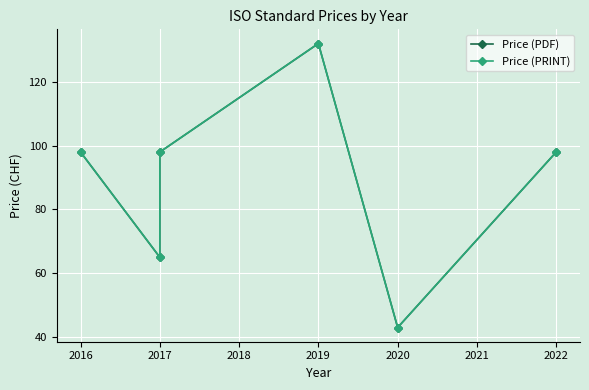

True or false: Price (PRINT) and Price (PDF) cross at least once.

False